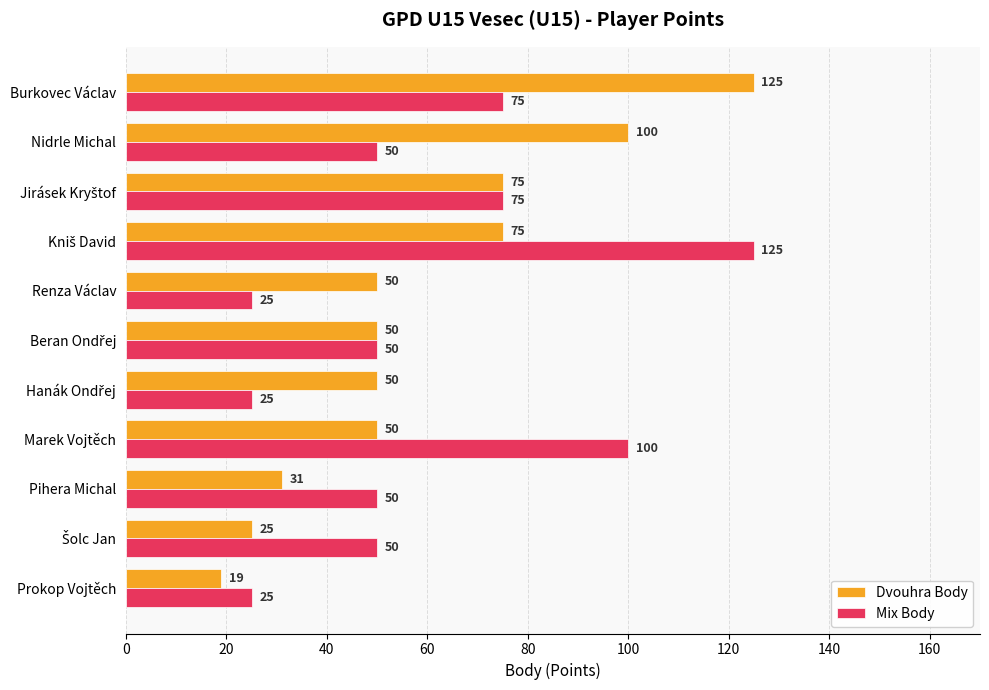

At how many categories does at least one series exceed 109?

2